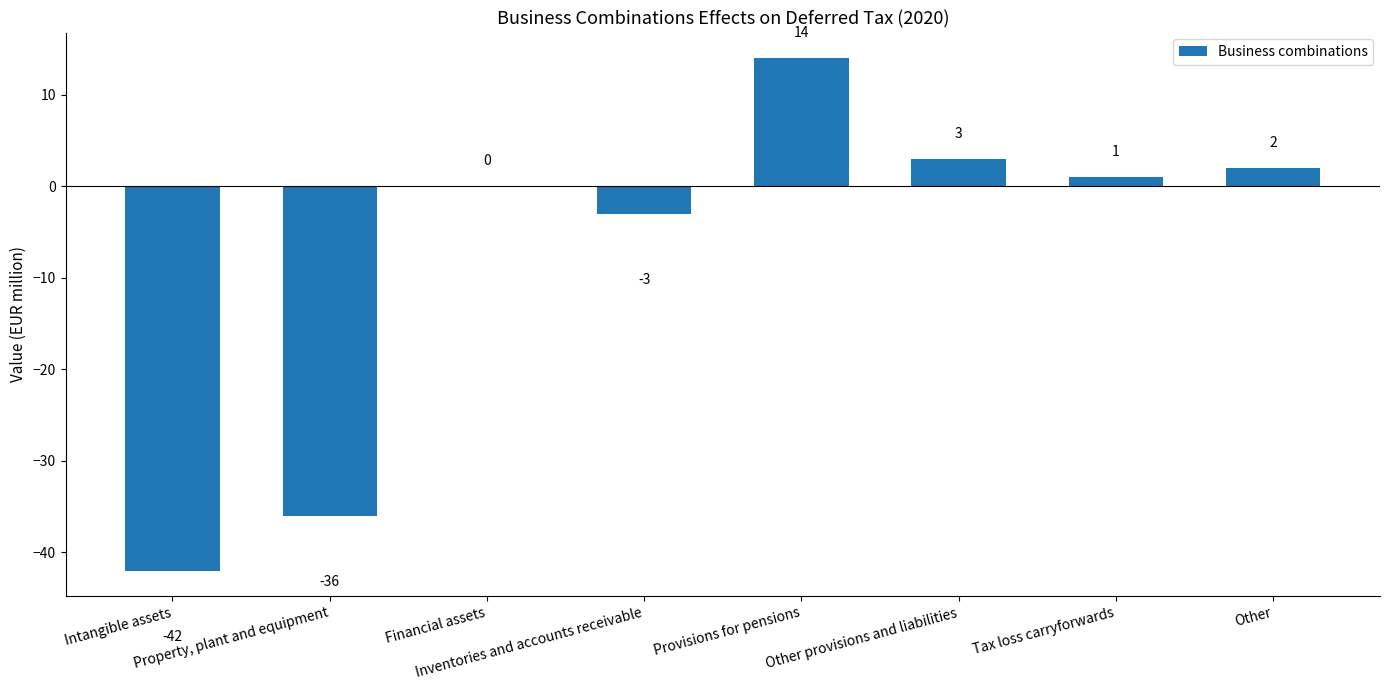

What is the greatest value displayed?

14